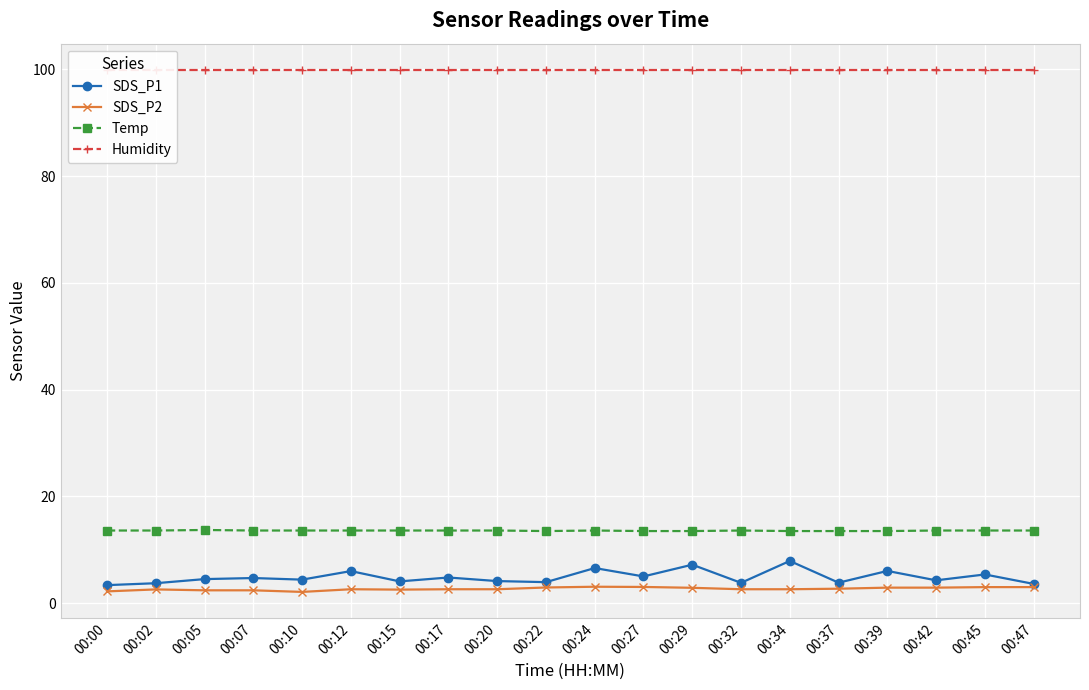

What is the value of the Temp point at the 14th from the left?

13.6